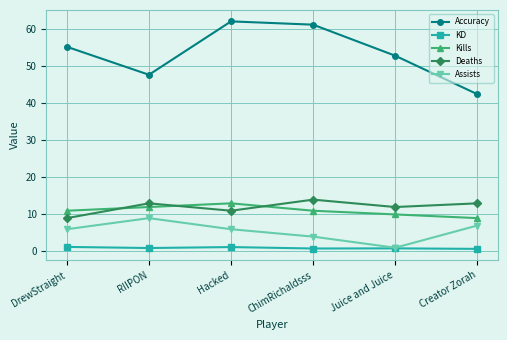

How many values in the Accuracy series exceed 55?

3